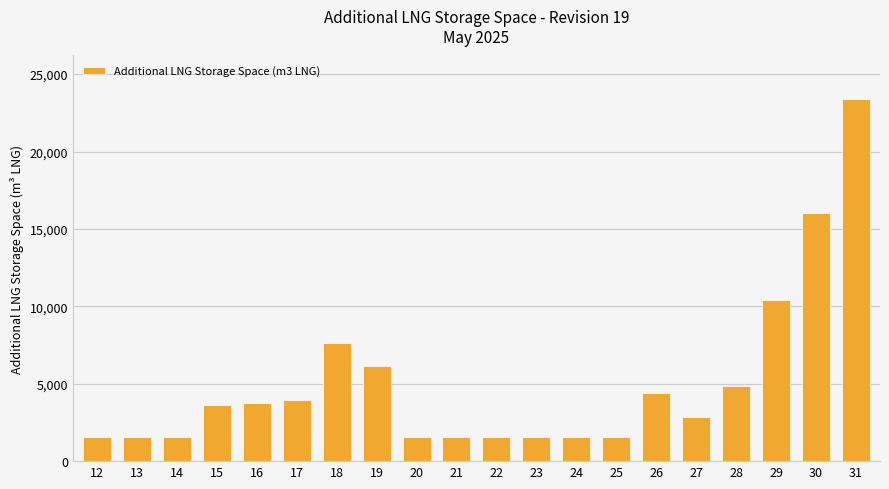

What is the difference between the second highest and second lowest values?

14469